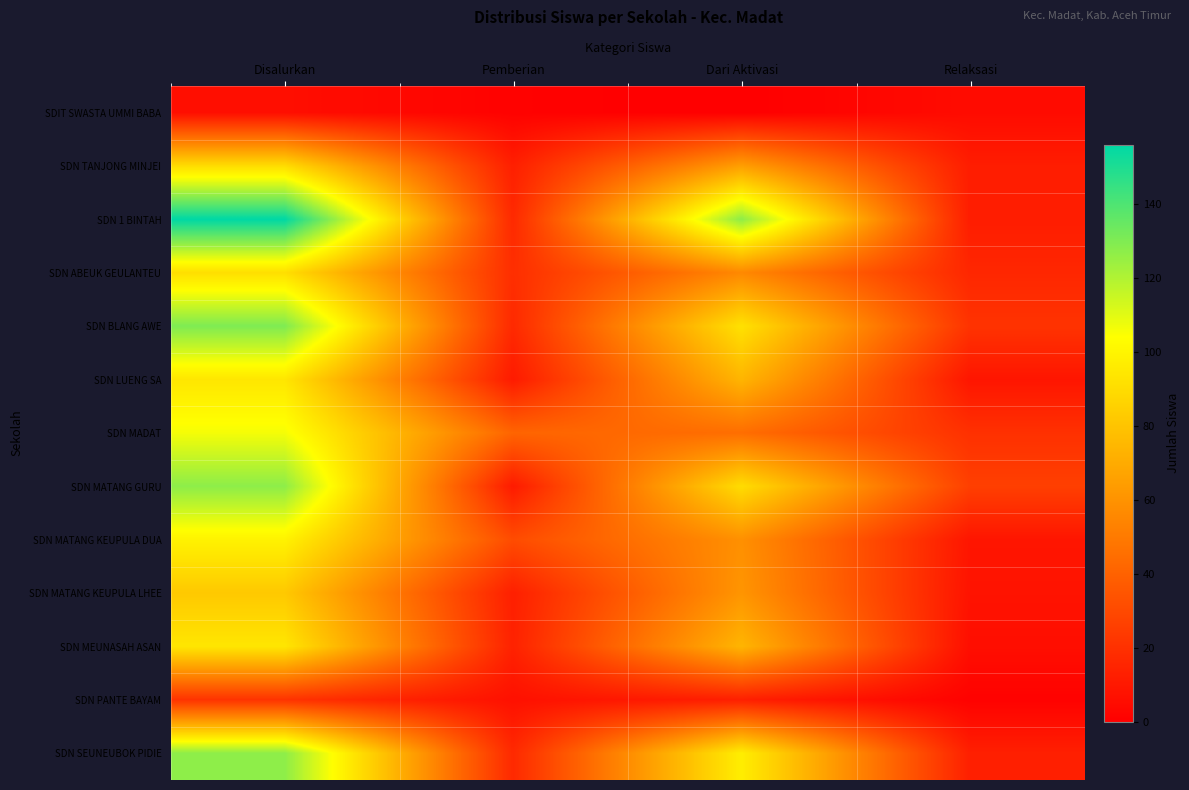

Reading left to right, transcribe all the data shown in this chart.

SDIT SWASTA UMMI BABA: Disalurkan=6	Pemberian=1	Dari Aktivasi=0	Relaksasi=5
SDN TANJONG MINJEI: Disalurkan=90	Pemberian=13	Dari Aktivasi=65	Relaksasi=12
SDN 1 BINTAH: Disalurkan=156	Pemberian=17	Dari Aktivasi=127	Relaksasi=12
SDN ABEUK GEULANTEU: Disalurkan=91	Pemberian=19	Dari Aktivasi=56	Relaksasi=16
SDN BLANG AWE: Disalurkan=130	Pemberian=17	Dari Aktivasi=92	Relaksasi=21
SDN LUENG SA: Disalurkan=94	Pemberian=11	Dari Aktivasi=74	Relaksasi=9
SDN MADAT: Disalurkan=106	Pemberian=41	Dari Aktivasi=45	Relaksasi=20
SDN MATANG GURU: Disalurkan=127	Pemberian=11	Dari Aktivasi=90	Relaksasi=26
SDN MATANG KEUPULA DUA: Disalurkan=99	Pemberian=31	Dari Aktivasi=59	Relaksasi=9
SDN MATANG KEUPULA LHEE: Disalurkan=82	Pemberian=13	Dari Aktivasi=61	Relaksasi=8
SDN MEUNASAH ASAN: Disalurkan=94	Pemberian=14	Dari Aktivasi=74	Relaksasi=6
SDN PANTE BAYAM: Disalurkan=21	Pemberian=7	Dari Aktivasi=13	Relaksasi=1
SDN SEUNEUBOK PIDIE: Disalurkan=127	Pemberian=17	Dari Aktivasi=97	Relaksasi=13